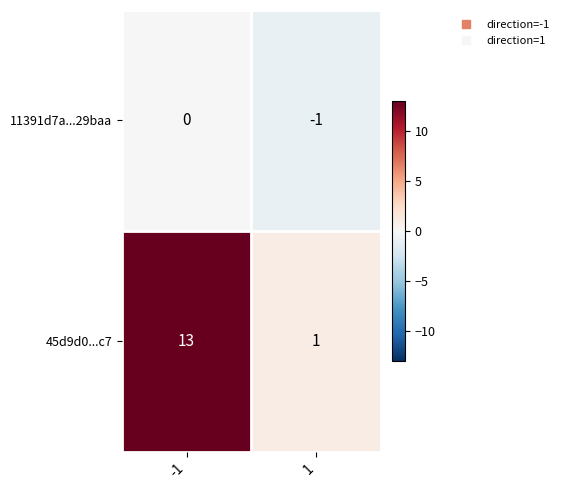

Reading left to right, list all the values displayed in this chart.

11391d7a...29baa: -1=0	1=-1
45d9d0...c7: -1=13	1=1